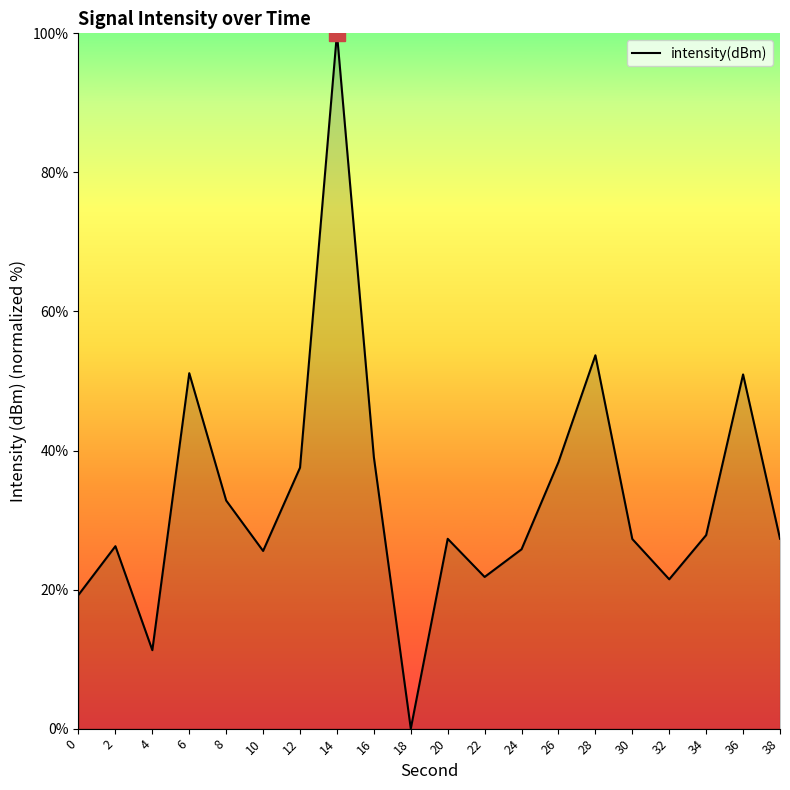

True or false: the data shows 37.5 at 12.

True